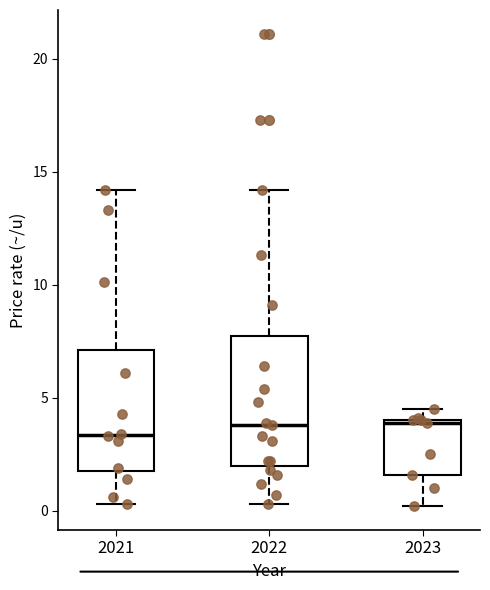

Reading left to right, transcribe this box plot: for each box, give where its median line is, the range the box spans, and where its two whiskers end, as read against the y-axis. The values are not printed on the chart, so give them approximately, as read against the axis.

2021: median 3.5, box 2.0 to 7.0, whiskers 0.5 to 14.0
2022: median 4.0, box 2.0 to 8.0, whiskers 0.5 to 14.0
2023: median 4.0, box 1.5 to 4.0, whiskers 0.0 to 4.5